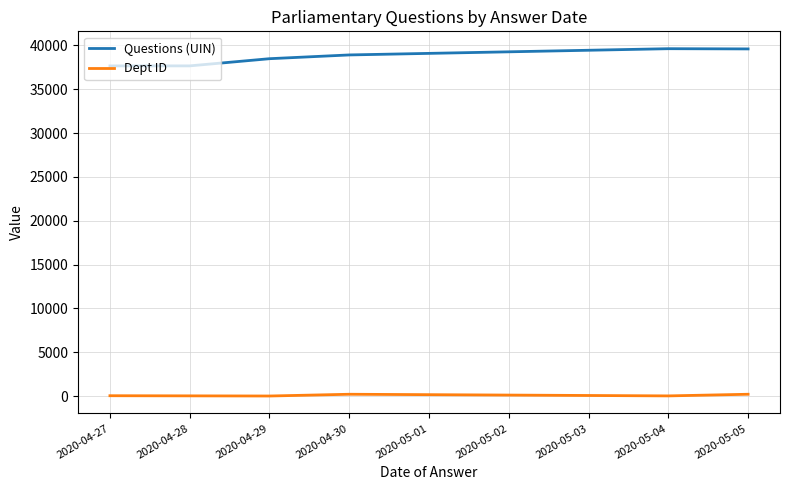

What is the maximum value shown in the chart?

39628.0